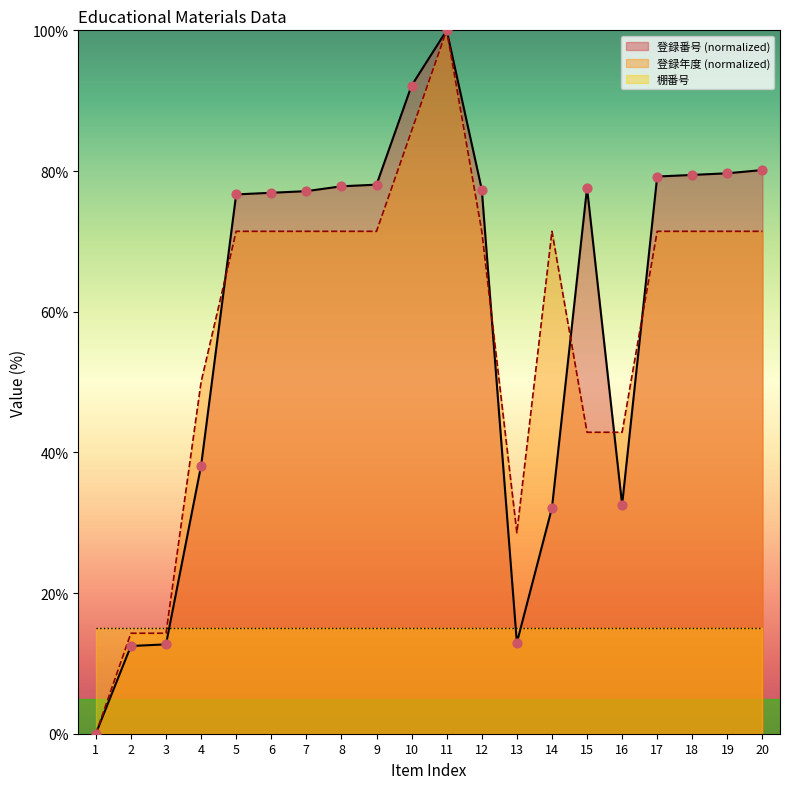

Which series contains the lowest Y value?

登録番号